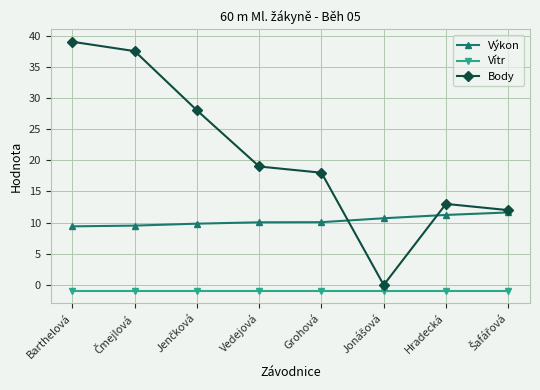

At Hradecká, list the series in order from smallest to largest.

Vítr, Výkon, Body